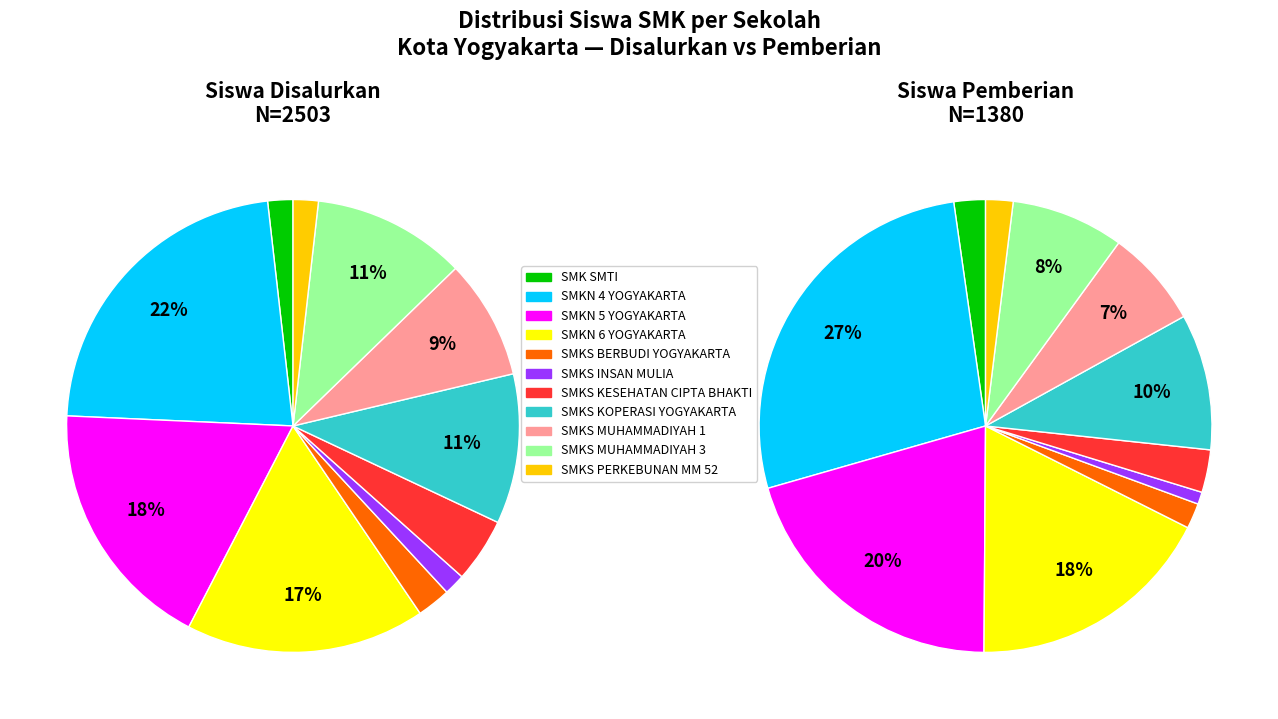

Which category has the biggest portion of the pie?

SMKN 4 YOGYAKARTA